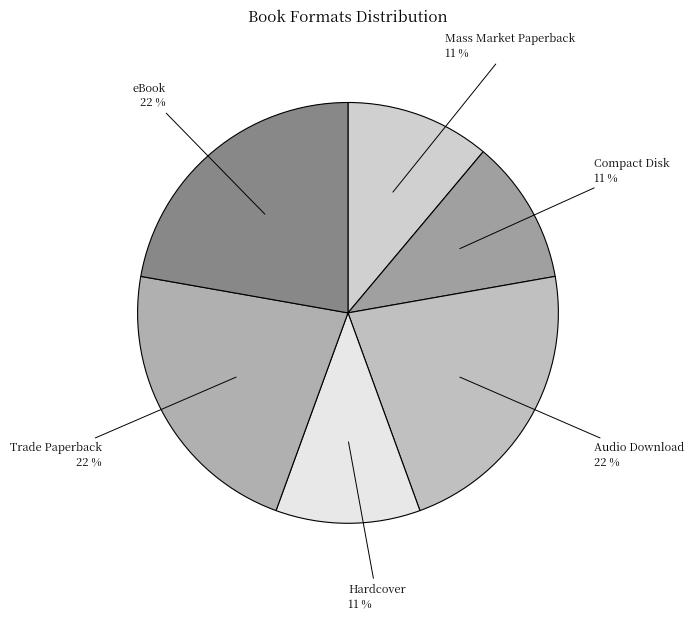

How many slices are in this pie chart?

6